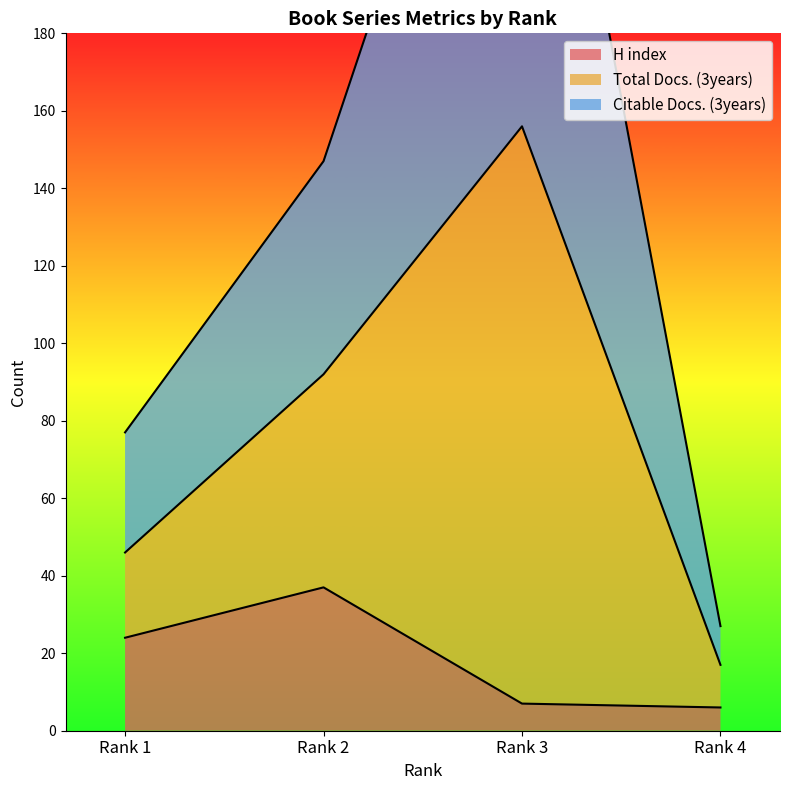

What is the average value of the H index series?

18